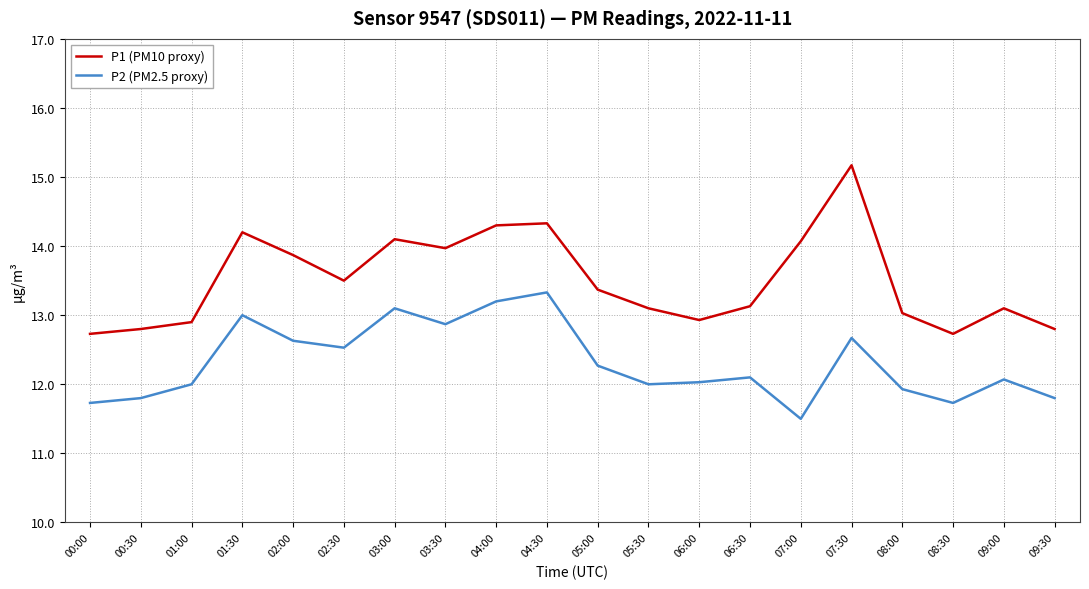

True or false: P2 (PM2.5 proxy) and P1 (PM10 proxy) cross at least once.

False